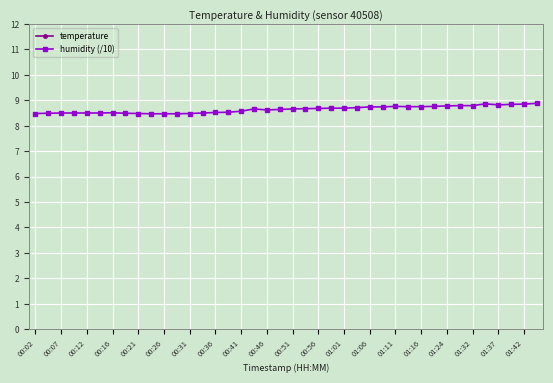

Count the humidity (/10) values in the range 8 to 9.

40